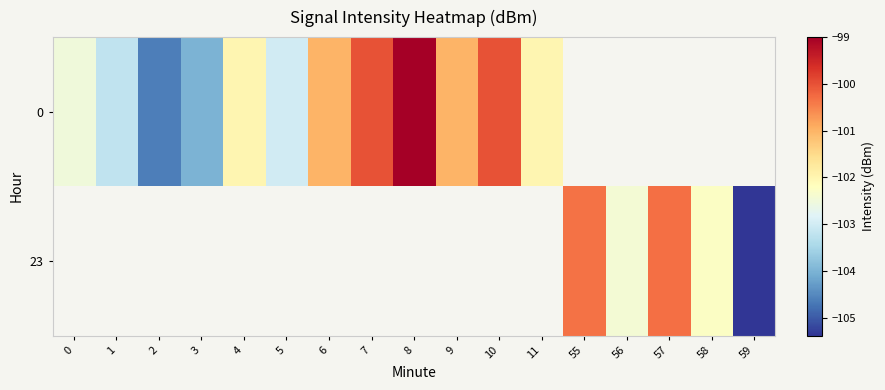

What is the greatest value displayed?

-99.0